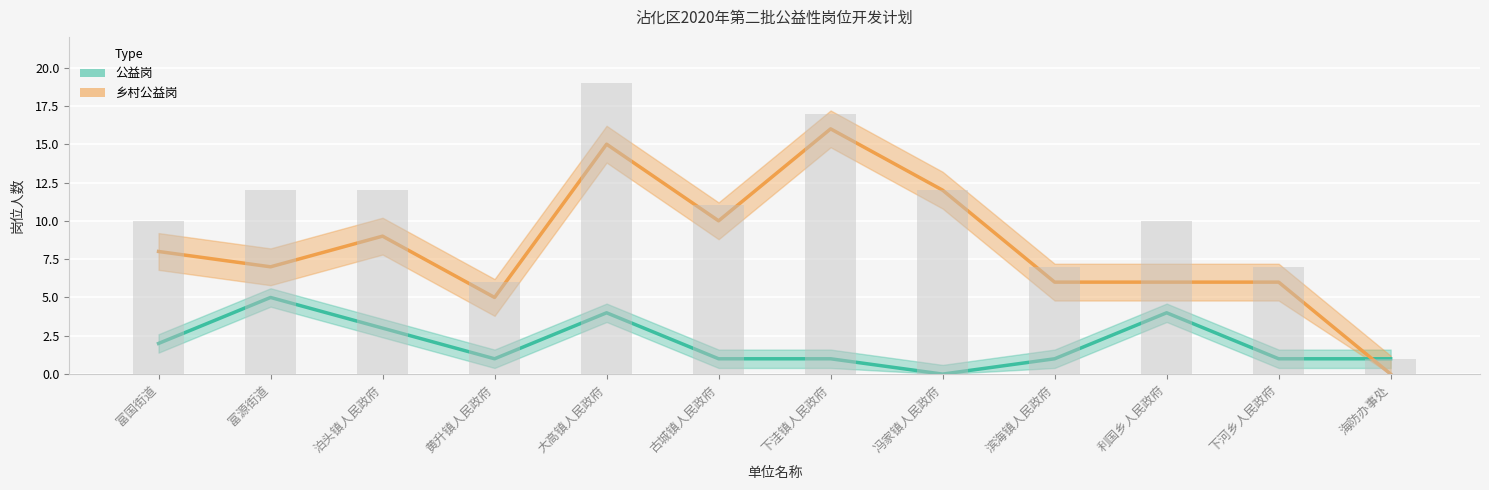

Reading left to right, what are all the values shown in this chart?

公益岗: 2	5	3	1	4	1	1	0	1	4	1	1
乡村公益岗: 8	7	9	5	15	10	16	12	6	6	6	0